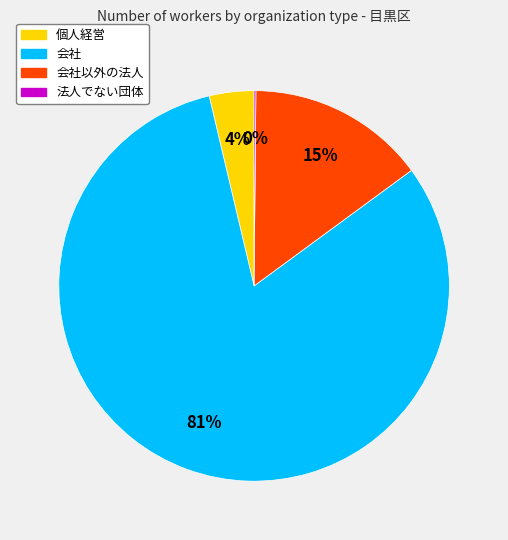

To the nearest percent, what percentage of the pie is 個人経営?

4%